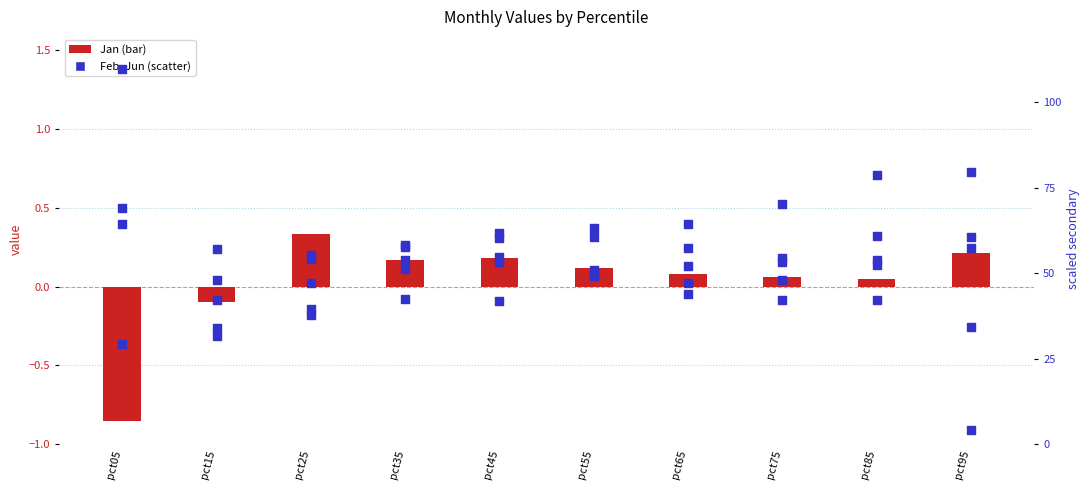

Which series reaches the maximum Y coordinate?

Mar